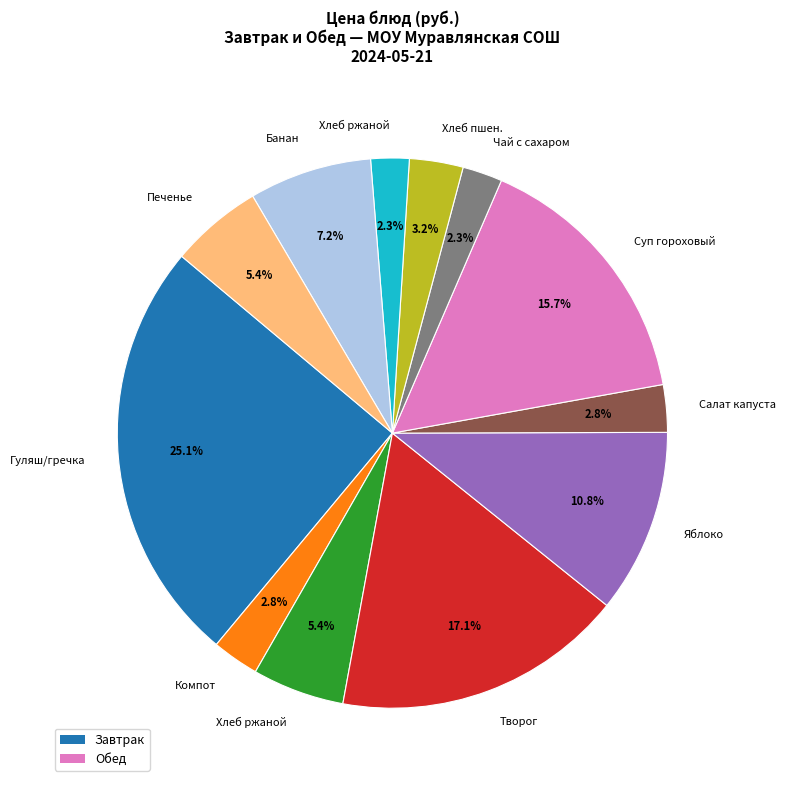

Is there a majority slice in this chart?

No